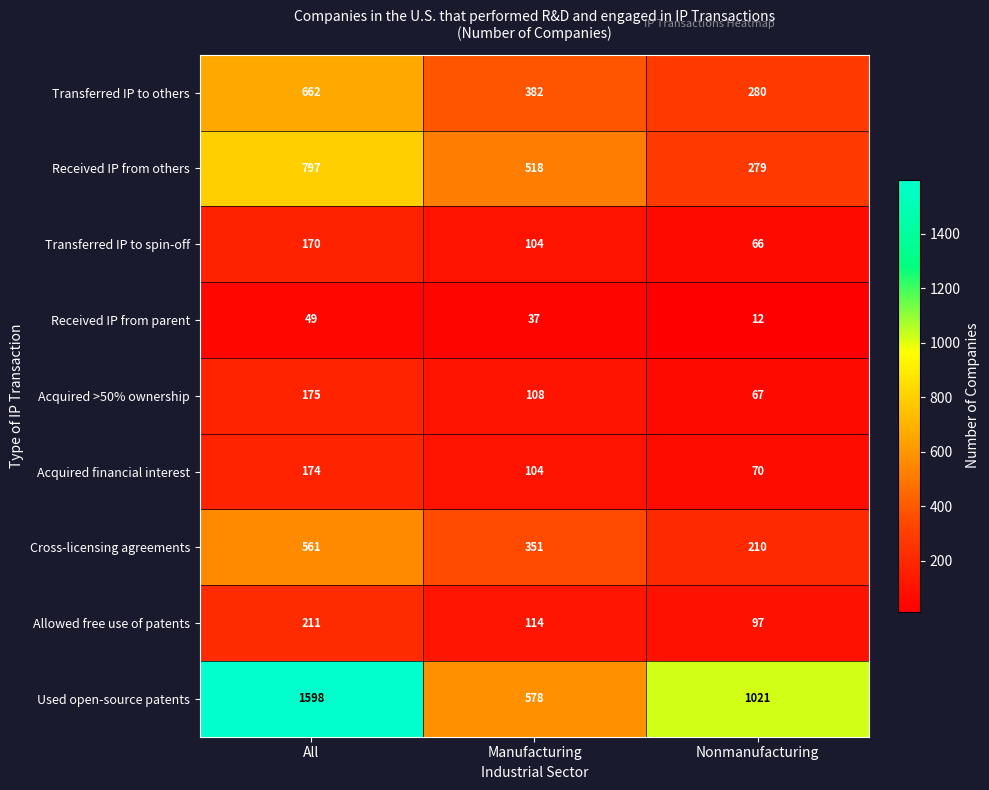

Rank the series at All from lowest to highest value.

Received IP from parent, Transferred IP to spin-off, Acquired financial interest, Acquired >50% ownership, Allowed free use of patents, Cross-licensing agreements, Transferred IP to others, Received IP from others, Used open-source patents